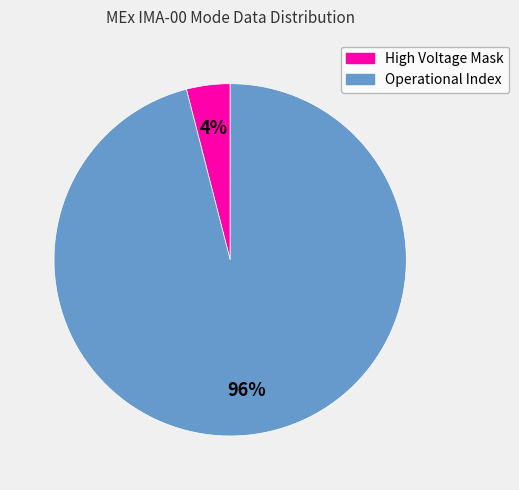

True or false: High Voltage Mask accounts for 4% of the total.

True